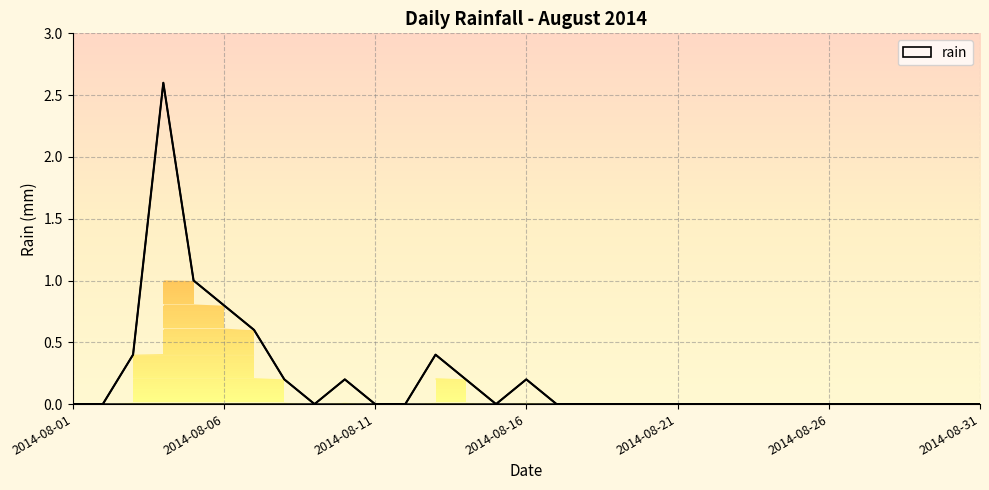

How many interior local valleys (lower than both neighbors) does the data have?

2